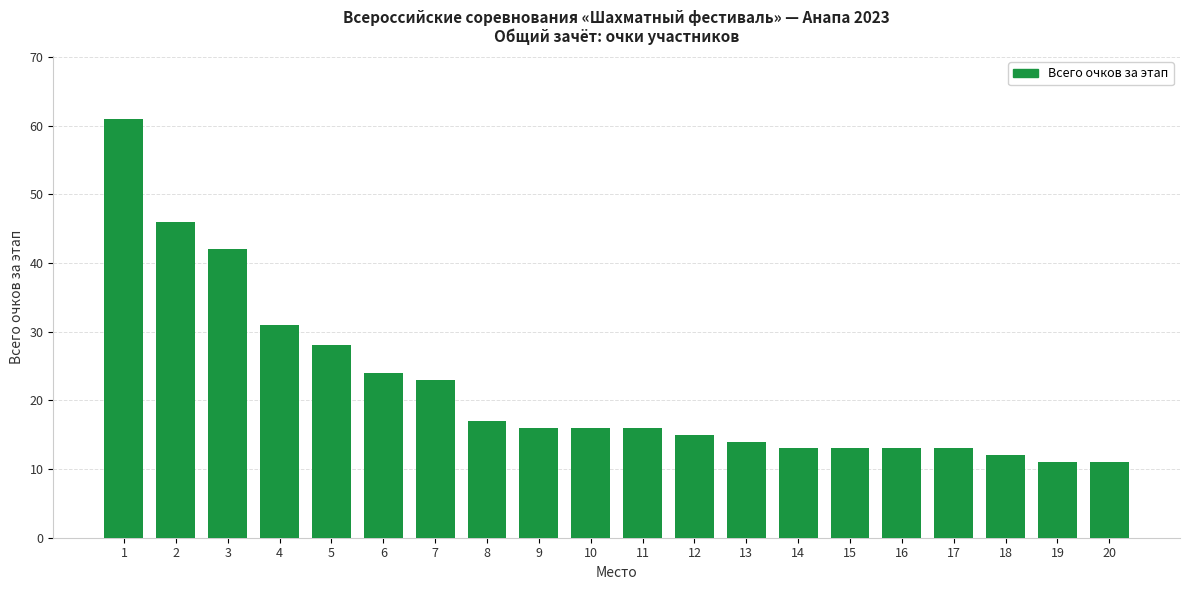

Approximately how many times larger is the value at 19 compared to 13?

0.8